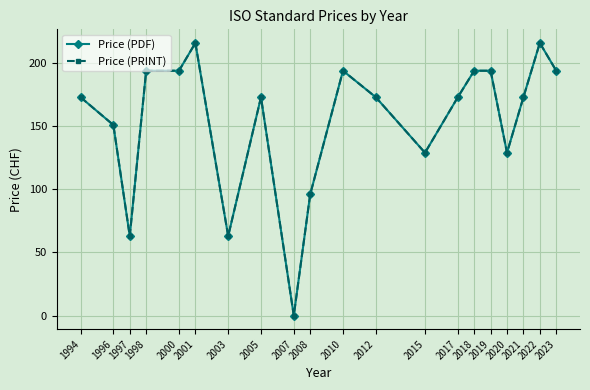

Is this an area chart (filled region under the line)?

No